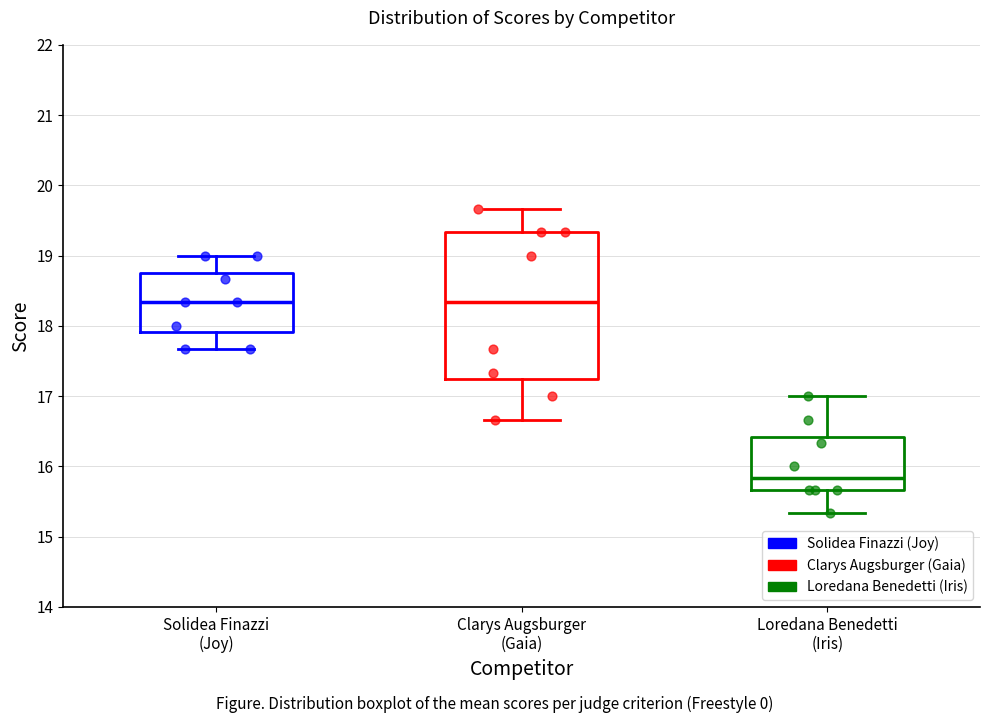

Where is the lower edge of the box for Solidea Finazzi (Joy) on the y-axis? The values are not printed on the chart, so give them approximately, as read against the axis.

17.9